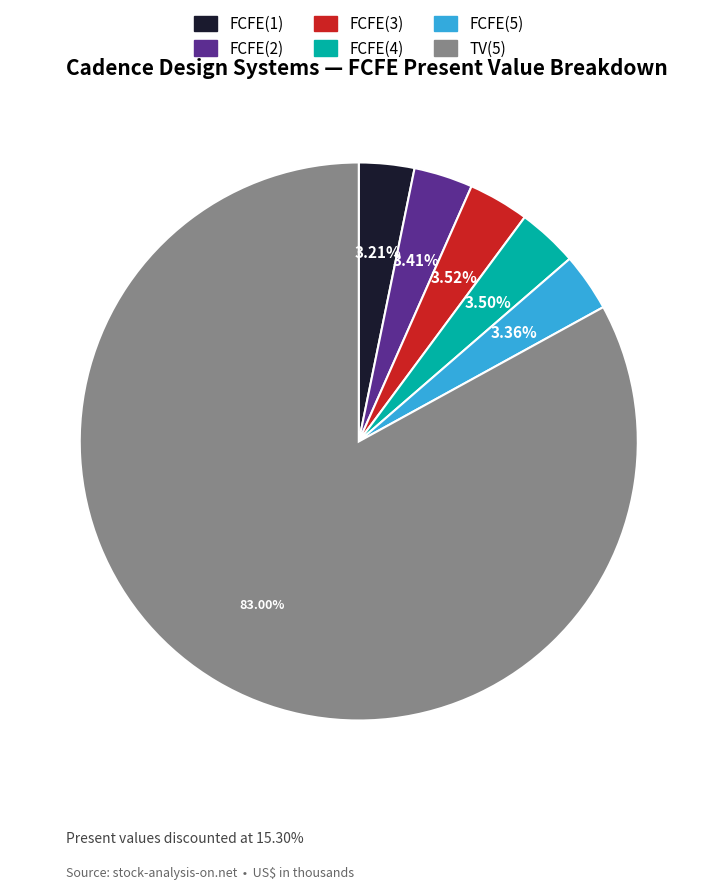

Which slice represents more than half of the pie?

TV(5)